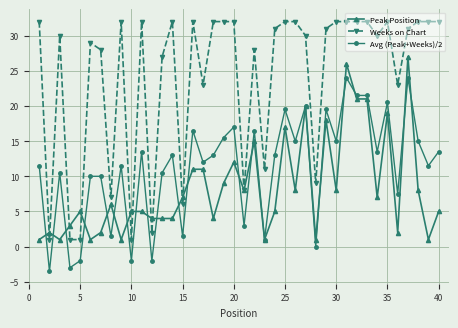

True or false: Weeks on Chart and Avg (Peak+Weeks)/2 intersect in this chart.

False